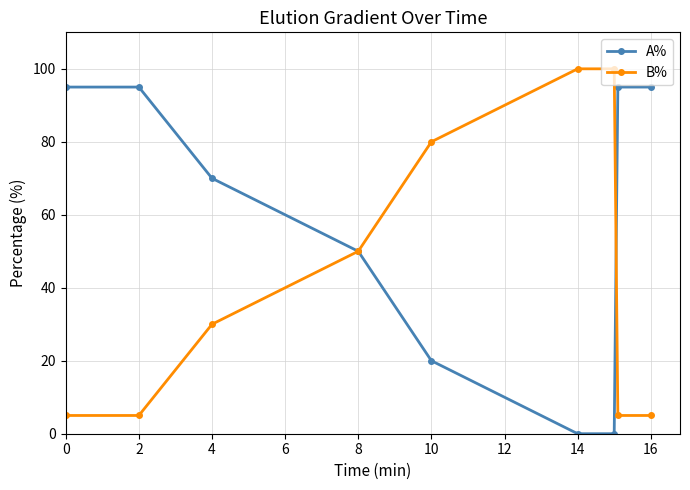

Rank the series by their average value, from lowest to highest.

B%, A%